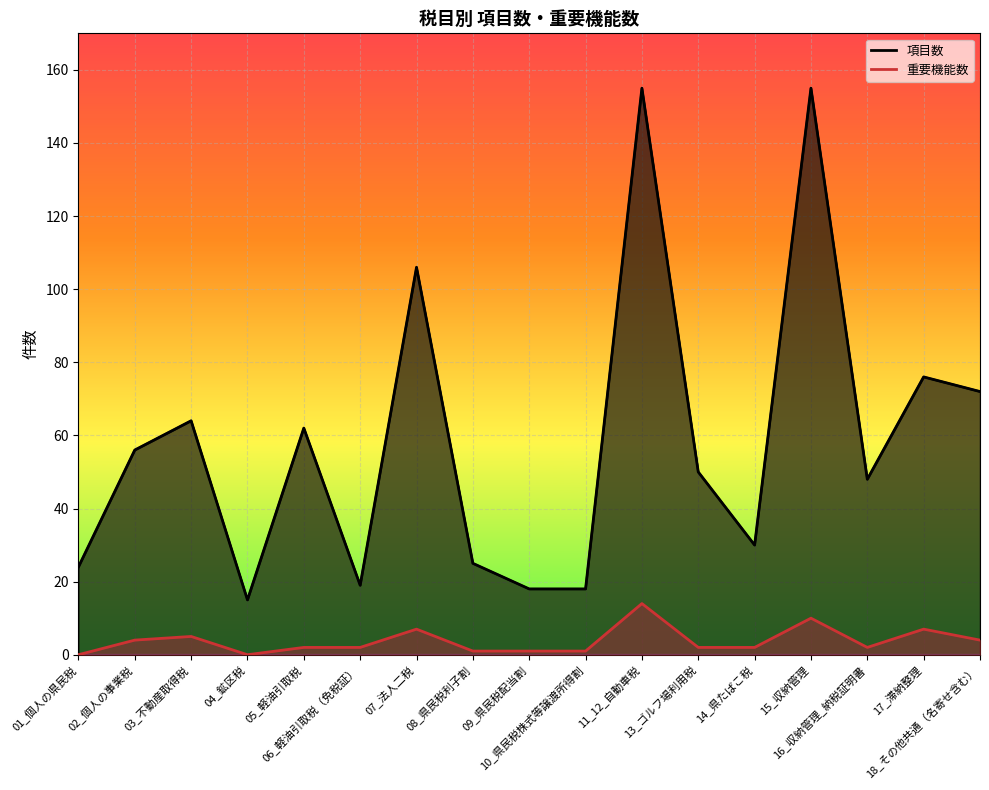

How many values in the 重要機能数 series exceed 2?

7